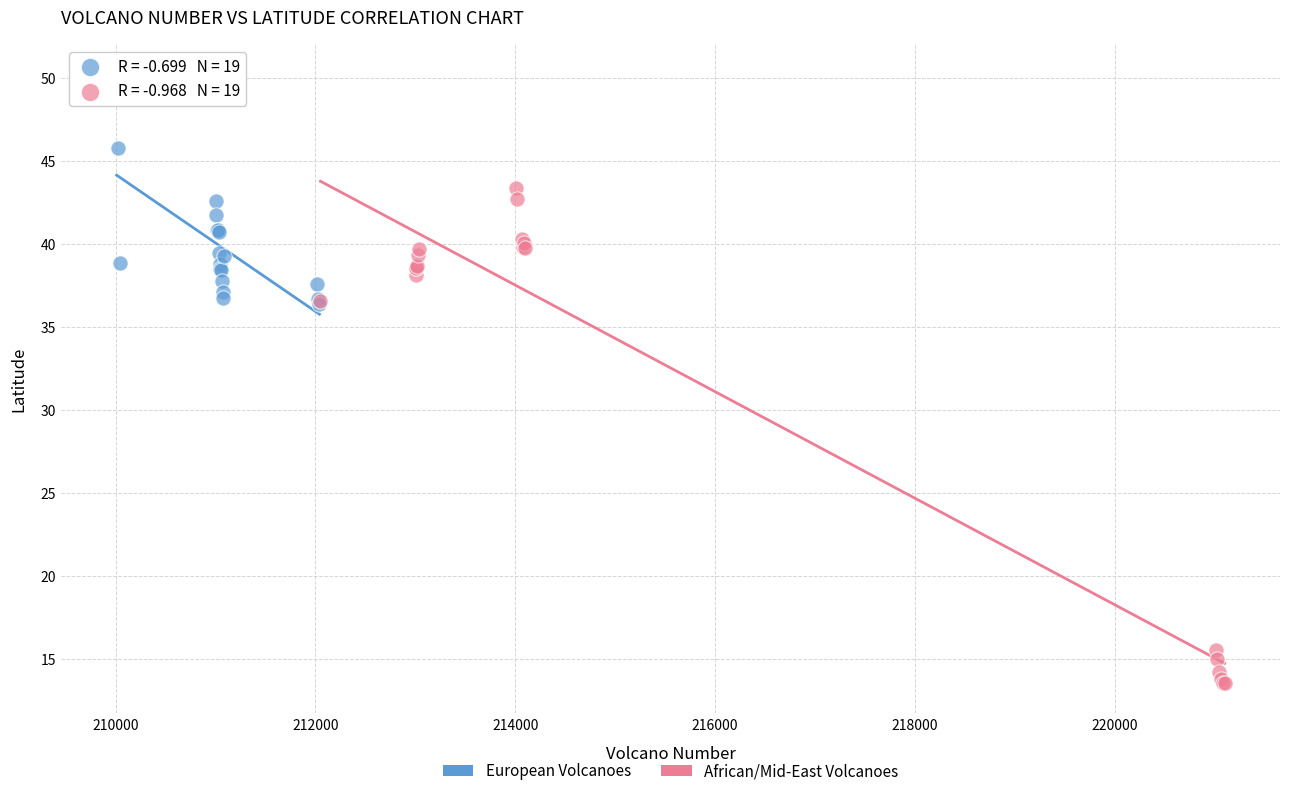

Which series has the widest spread of Y values?

African/Mid-East Volcanoes